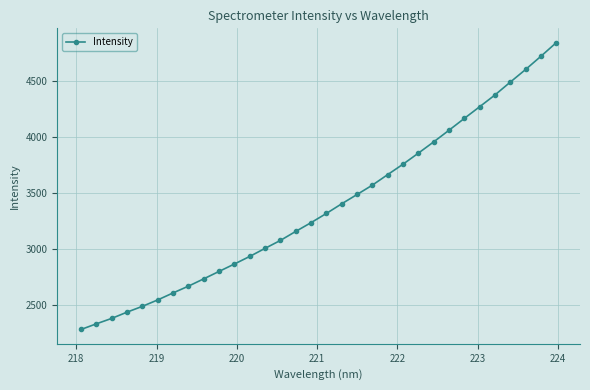

How many values are below 3318?

16